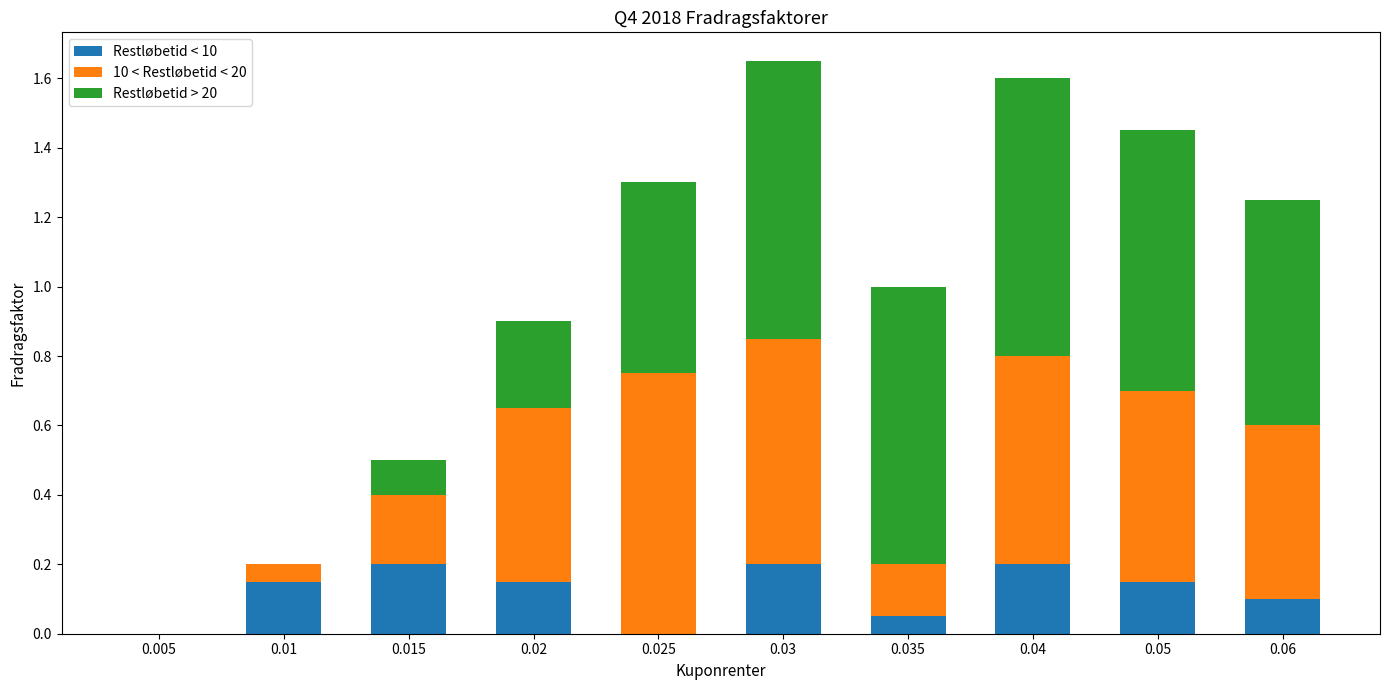

Does the chart contain stacked bars?

Yes